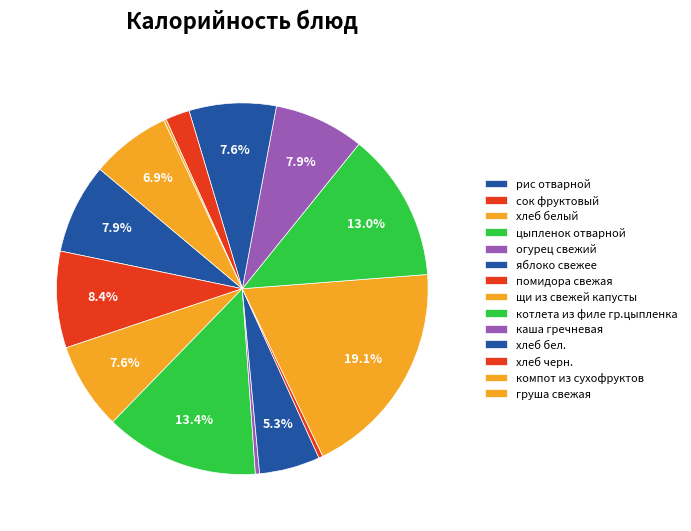

Does огурец свежий represent more than half of the total?

No